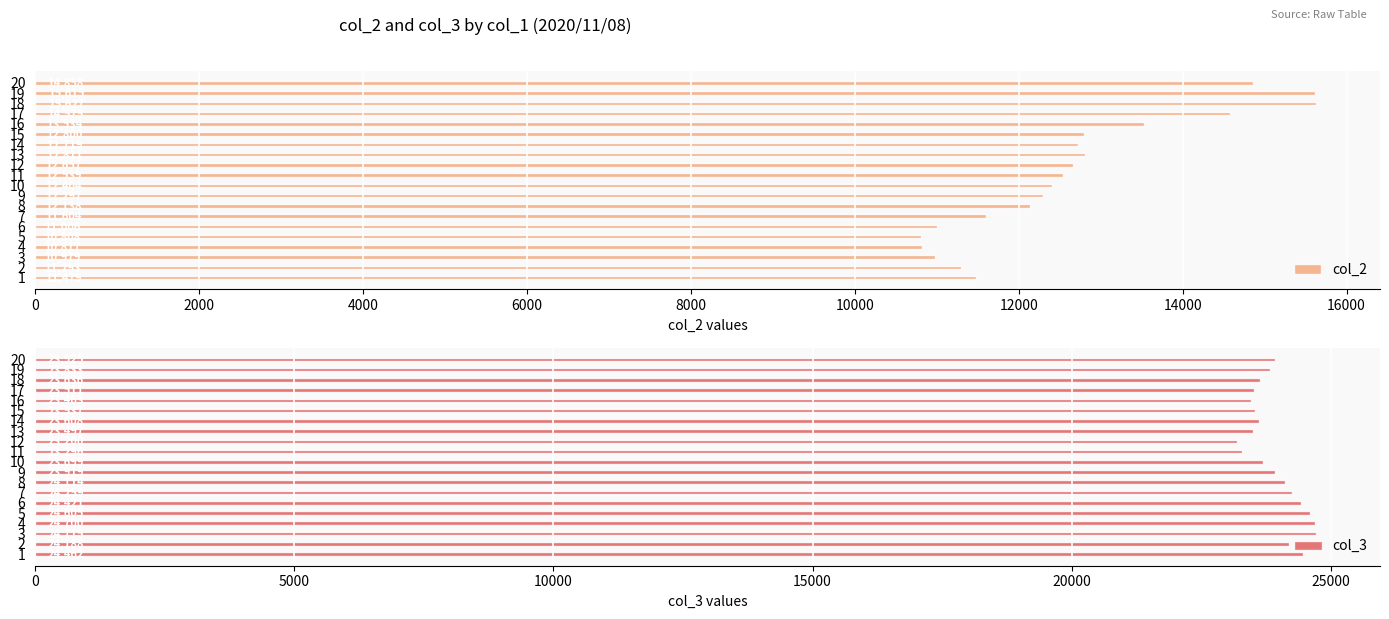

What is the sum of the col_2 values at 15 and 6?

23806